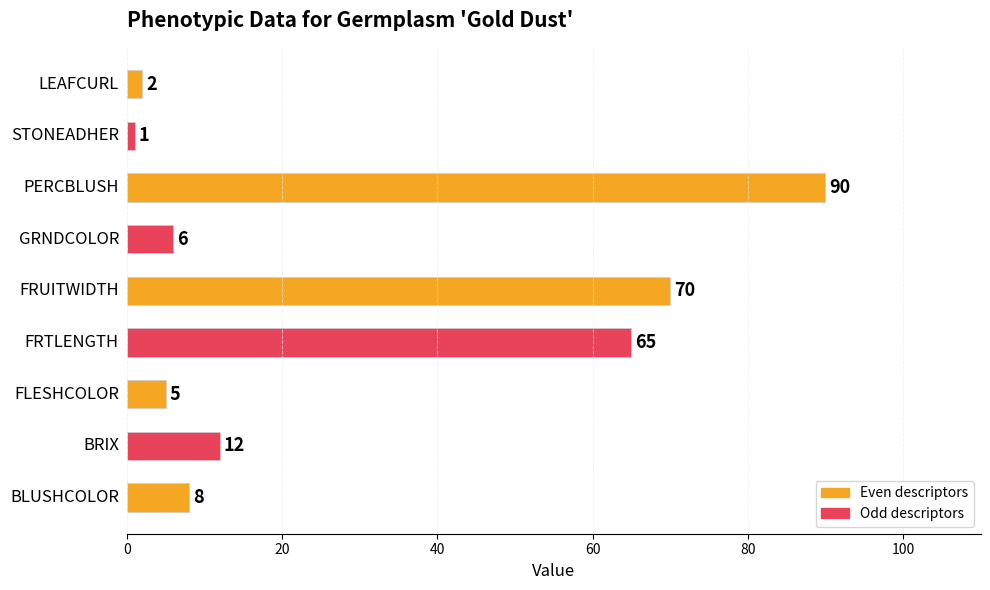

Are the bars horizontal?

Yes